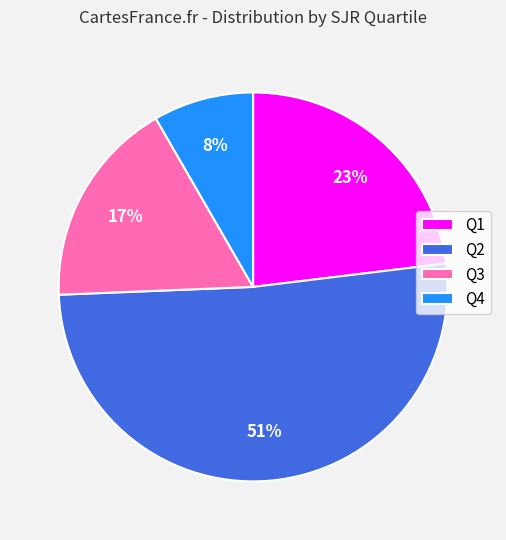

To the nearest percent, what portion does Q3 represent?

17%